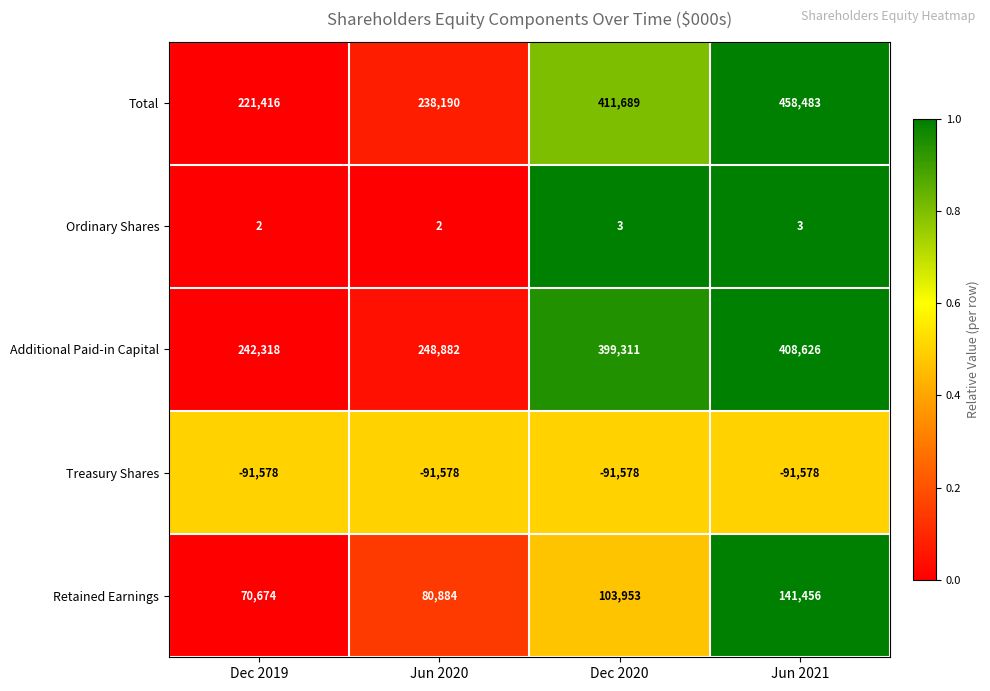

Is it true that Ordinary Shares equals 1 at Jun 2021?

False